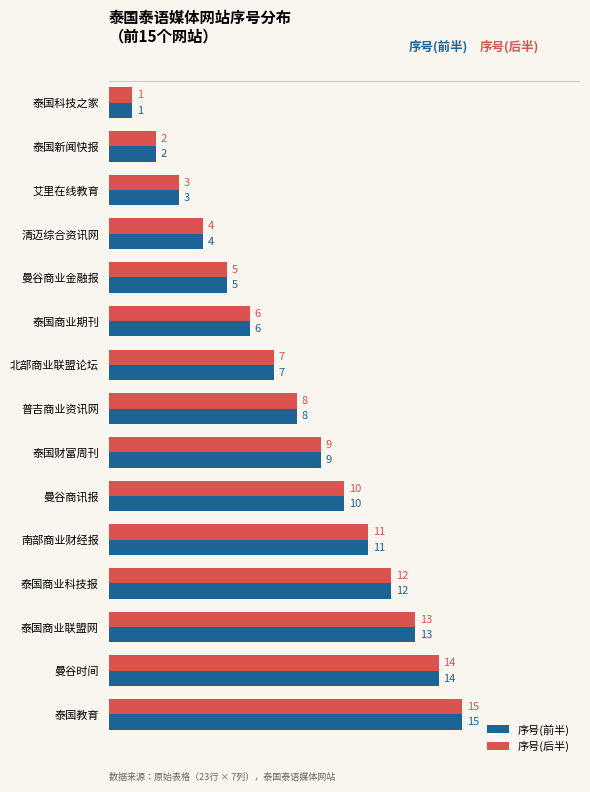

Where is 序号(前半) nearest to the value 8?

普吉商业资讯网